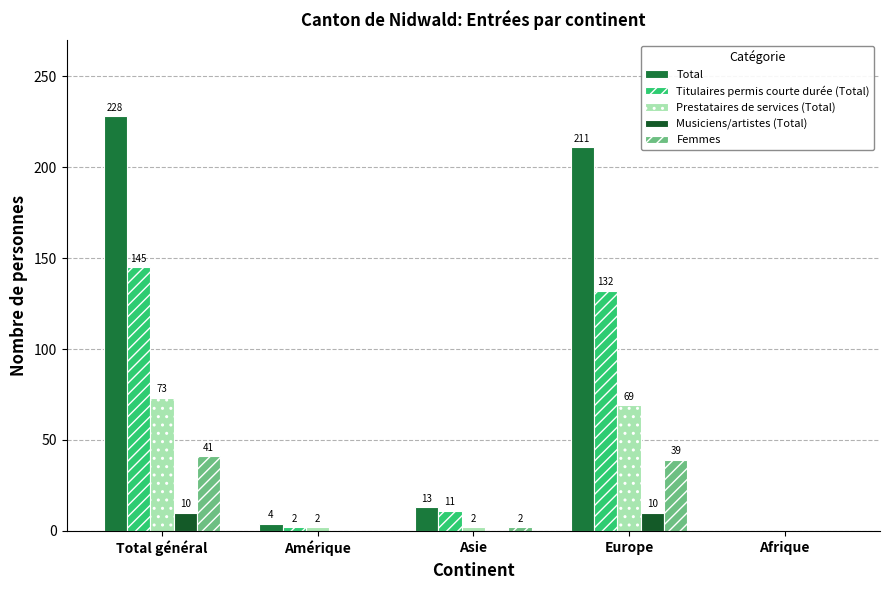

Count the number of data series in this chart.

5